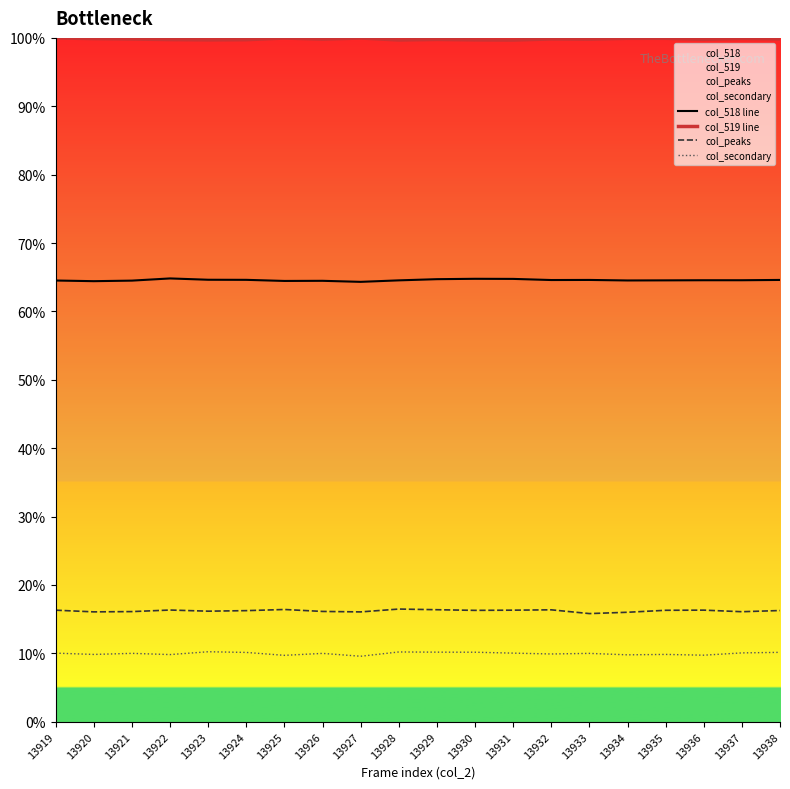

Reading left to right, extract all data points from this chart.

col_518 line: 13919=64.5	13920=64.4	13921=64.5	13922=64.8	13923=64.6	13924=64.6	13925=64.5	13926=64.5	13927=64.3	13928=64.5	13929=64.7	13930=64.8	13931=64.8	13932=64.6	13933=64.6	13934=64.5	13935=64.5	13936=64.6	13937=64.6	13938=64.6
col_519 line: 13919=100.0	13920=99.9	13921=99.8	13922=99.8	13923=99.7	13924=99.7	13925=100.0	13926=99.8	13927=100.0	13928=99.7	13929=99.8	13930=99.7	13931=99.7	13932=99.8	13933=99.8	13934=99.9	13935=99.9	13936=99.8	13937=99.9	13938=99.8
col_peaks: 13919=16.3	13920=16.1	13921=16.1	13922=16.3	13923=16.2	13924=16.2	13925=16.4	13926=16.1	13927=16.1	13928=16.5	13929=16.4	13930=16.3	13931=16.3	13932=16.4	13933=15.8	13934=16.0	13935=16.3	13936=16.3	13937=16.1	13938=16.3
col_secondary: 13919=10.0	13920=9.8	13921=10.0	13922=9.8	13923=10.2	13924=10.1	13925=9.7	13926=10.0	13927=9.6	13928=10.2	13929=10.2	13930=10.2	13931=10.0	13932=9.9	13933=10.0	13934=9.8	13935=9.8	13936=9.7	13937=10.1	13938=10.1